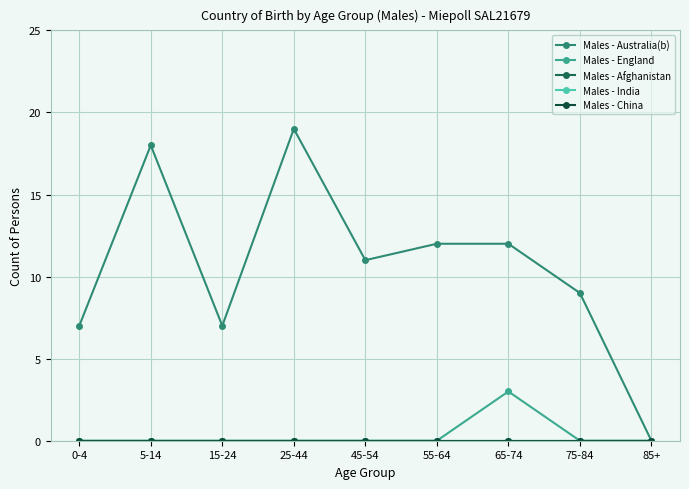

Which series has the largest range (max minus min)?

Males - Australia(b)